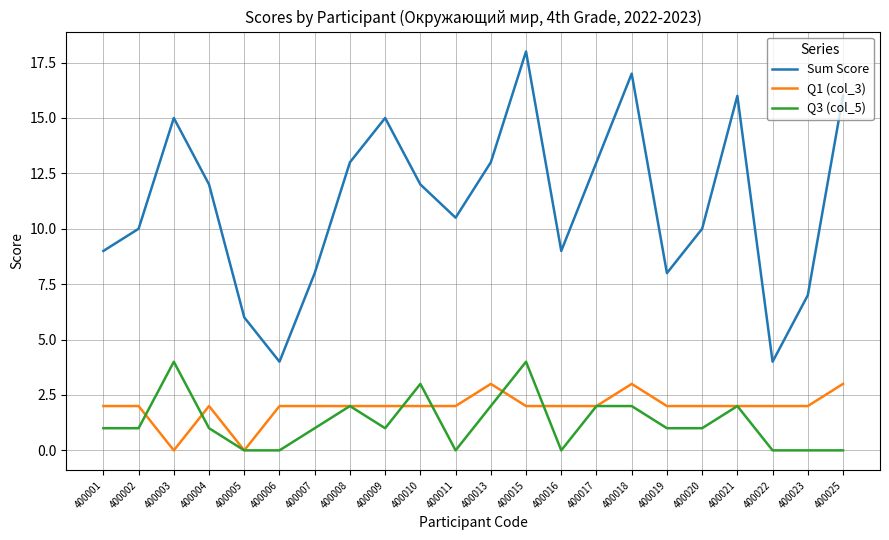

Reading left to right, extract all data points from this chart.

Sum Score: 9.0	10.0	15.0	12.0	6.0	4.0	8.0	13.0	15.0	12.0	10.5	13.0	18.0	9.0	13.0	17.0	8.0	10.0	16.0	4.0	7.0	16.0
Q1 (col_3): 2.0	2.0	0.0	2.0	0.0	2.0	2.0	2.0	2.0	2.0	2.0	3.0	2.0	2.0	2.0	3.0	2.0	2.0	2.0	2.0	2.0	3.0
Q3 (col_5): 1.0	1.0	4.0	1.0	0.0	0.0	1.0	2.0	1.0	3.0	0.0	2.0	4.0	0.0	2.0	2.0	1.0	1.0	2.0	0.0	0.0	0.0